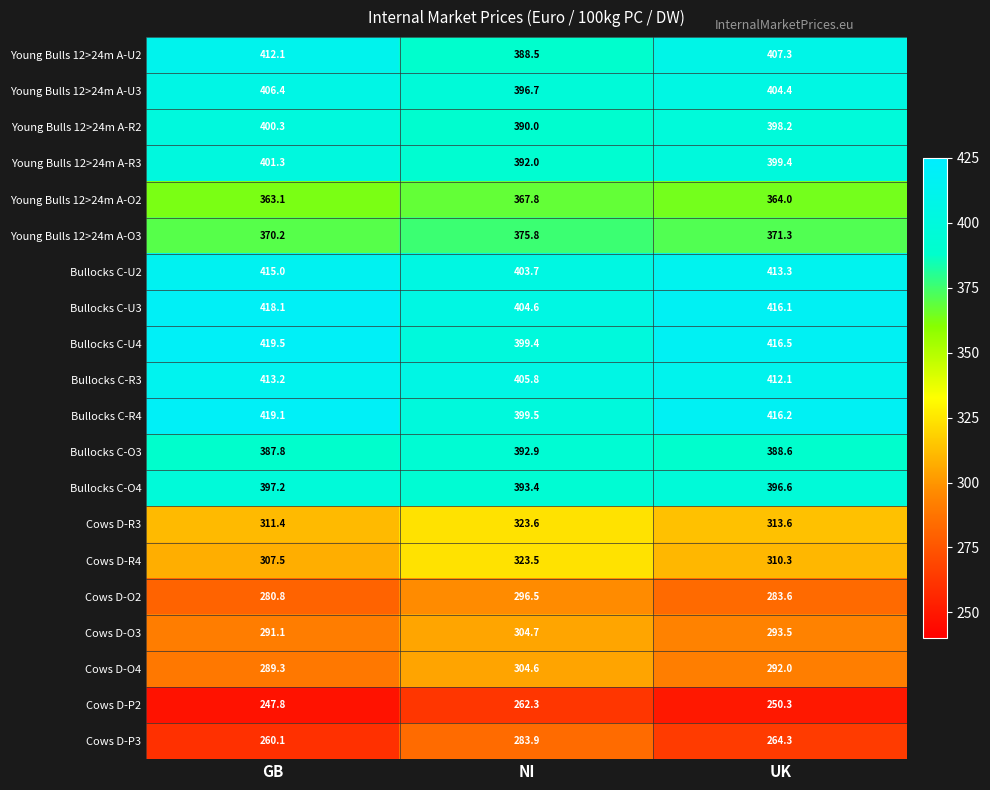

At how many categories does at least one series exceed 388?

3